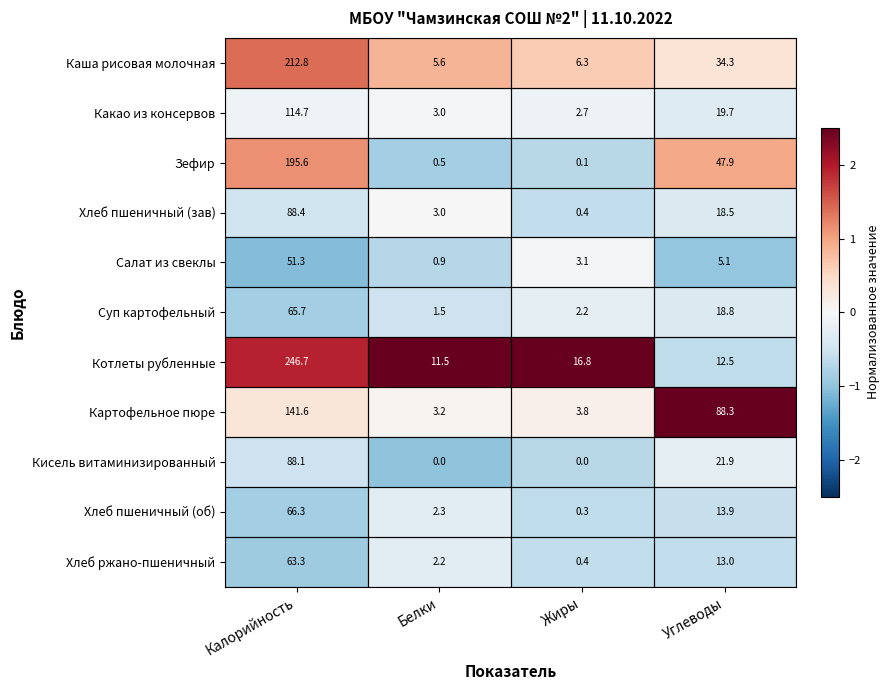

How many values in the Какао из консервов series exceed 19?

2